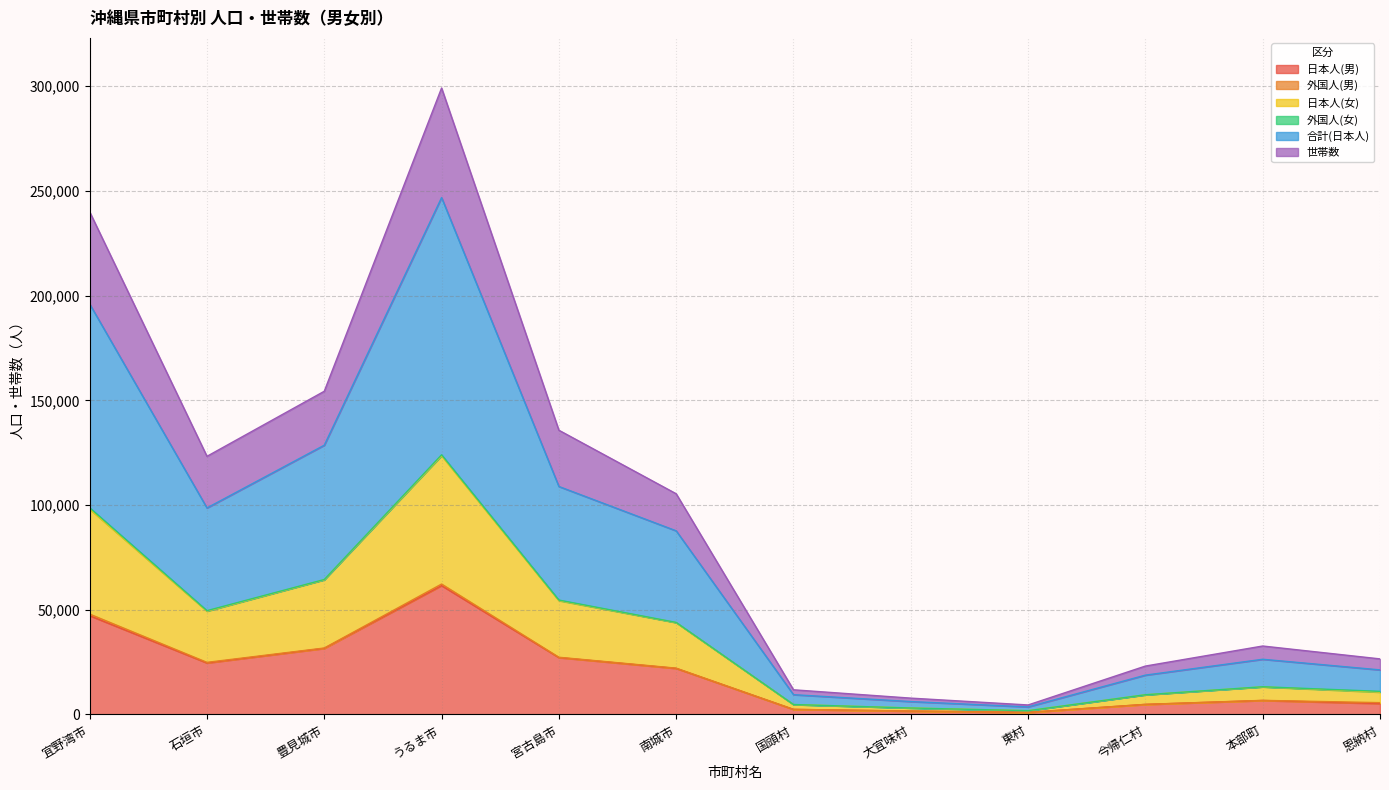

What is the label of the 9th point from the left?

東村